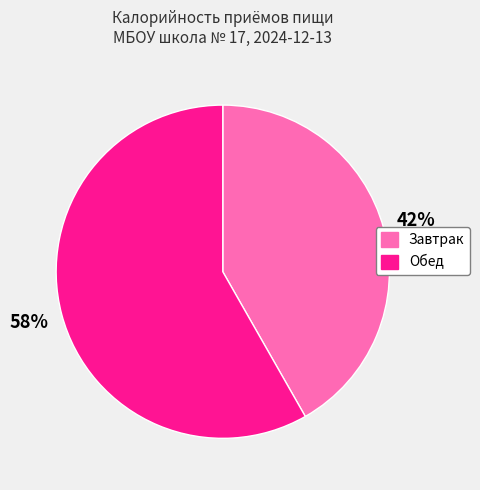

Do Обед and Завтрак together represent more than half of the pie?

Yes